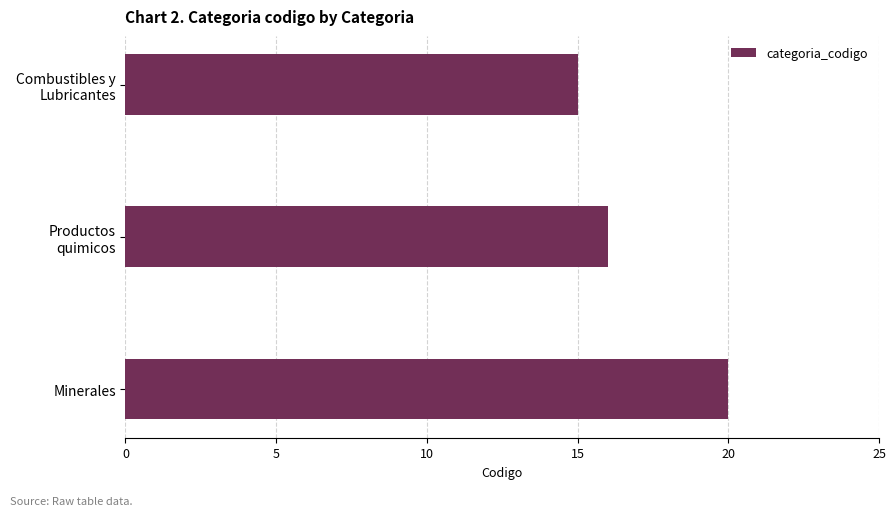

How many bars are there in total?

3